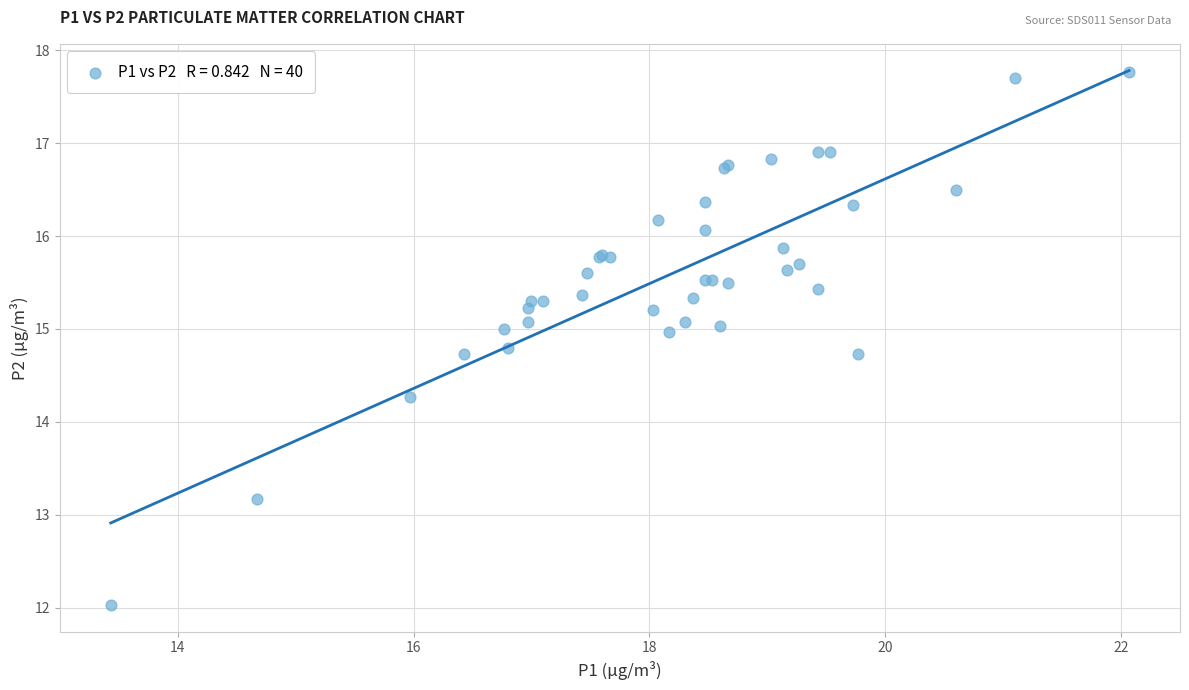

What Y value in the scatter plot is closest to 14?

14.3